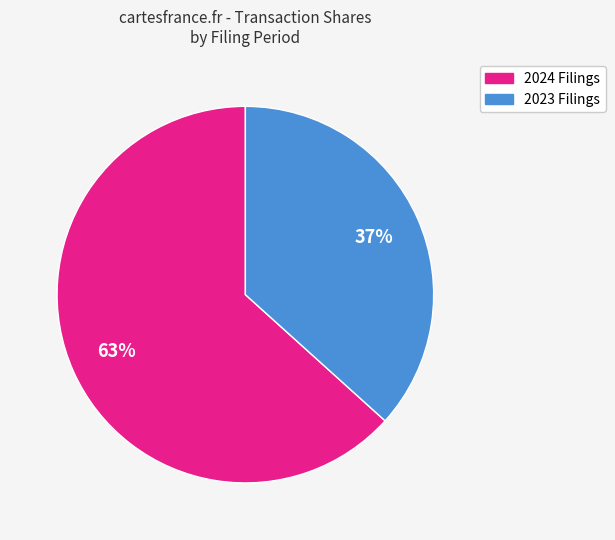

Count the number of slices in the pie.

2